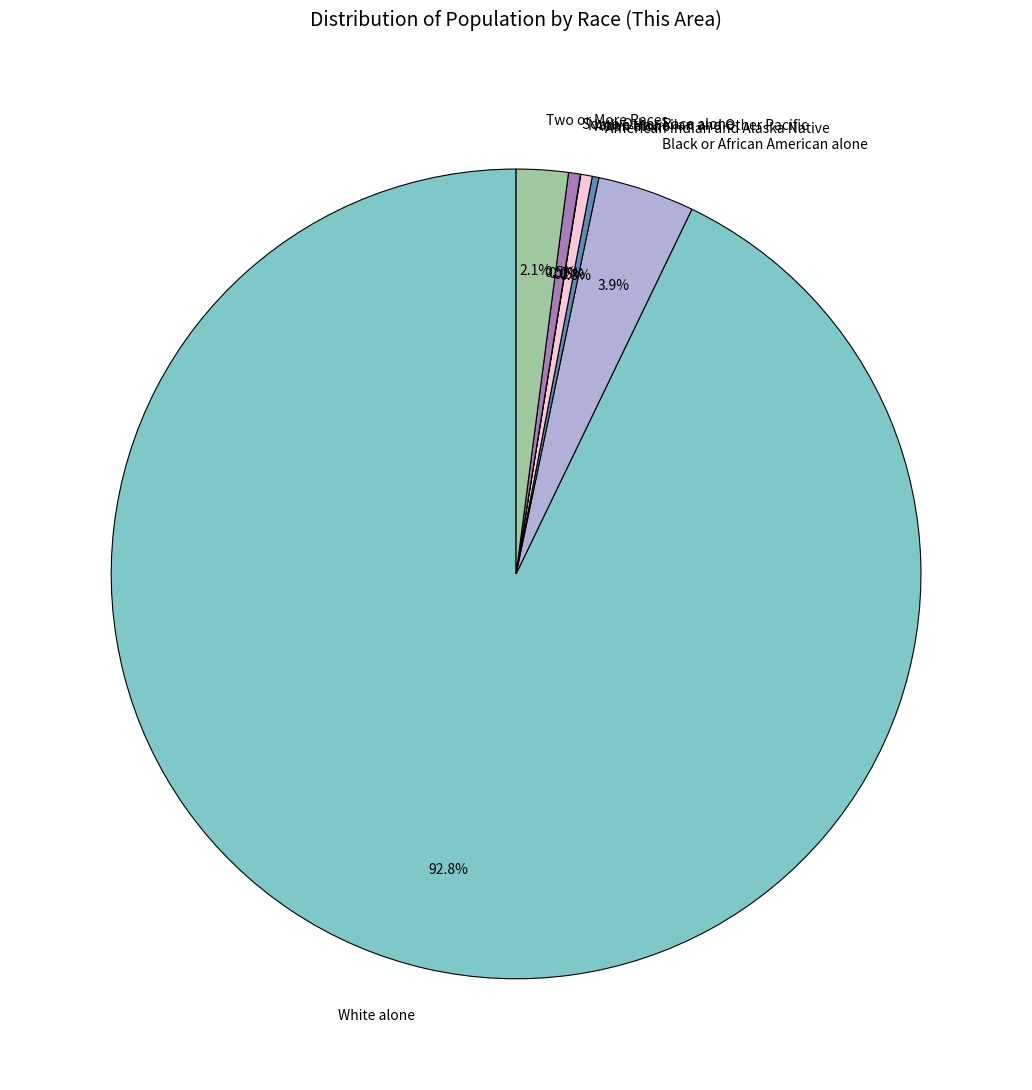

What percentage is NOT represented by Asian alone?

99.5%